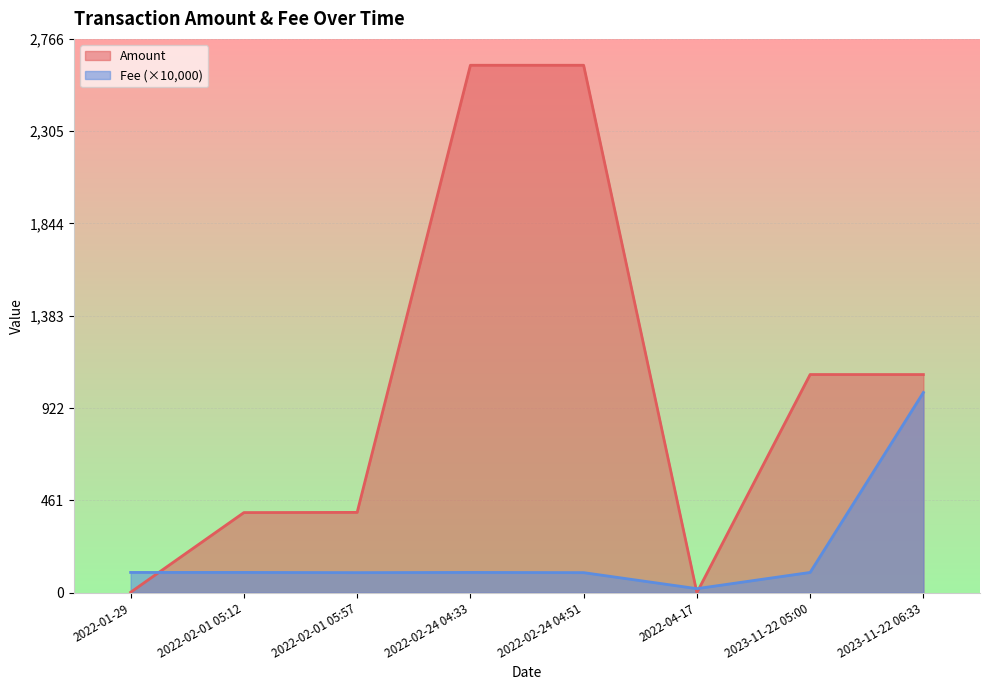

What is the sum of the Amount values at 2023-11-22 05:00 and 2022-02-24 04:51?

3724.2